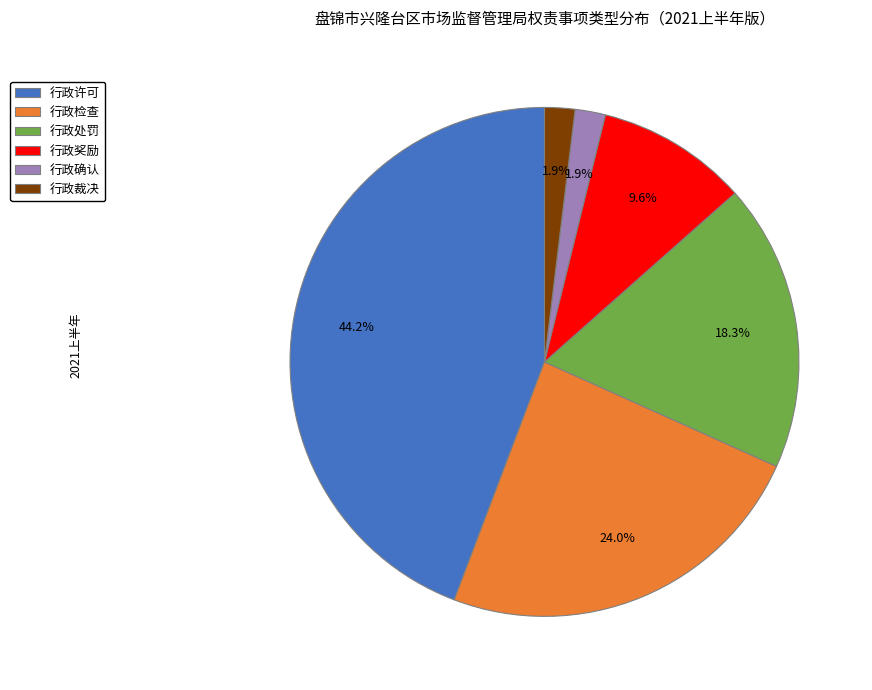

Which has a higher value, 行政许可 or 行政裁决?

行政许可